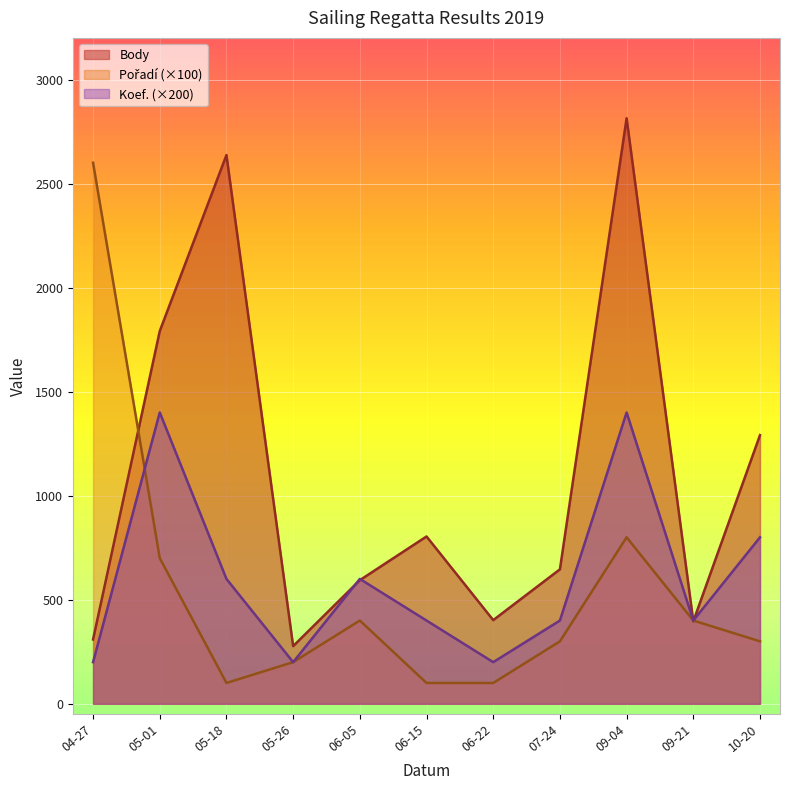

Rank the series by their maximum value, from lowest to highest.

Koef., Pořadí, Body